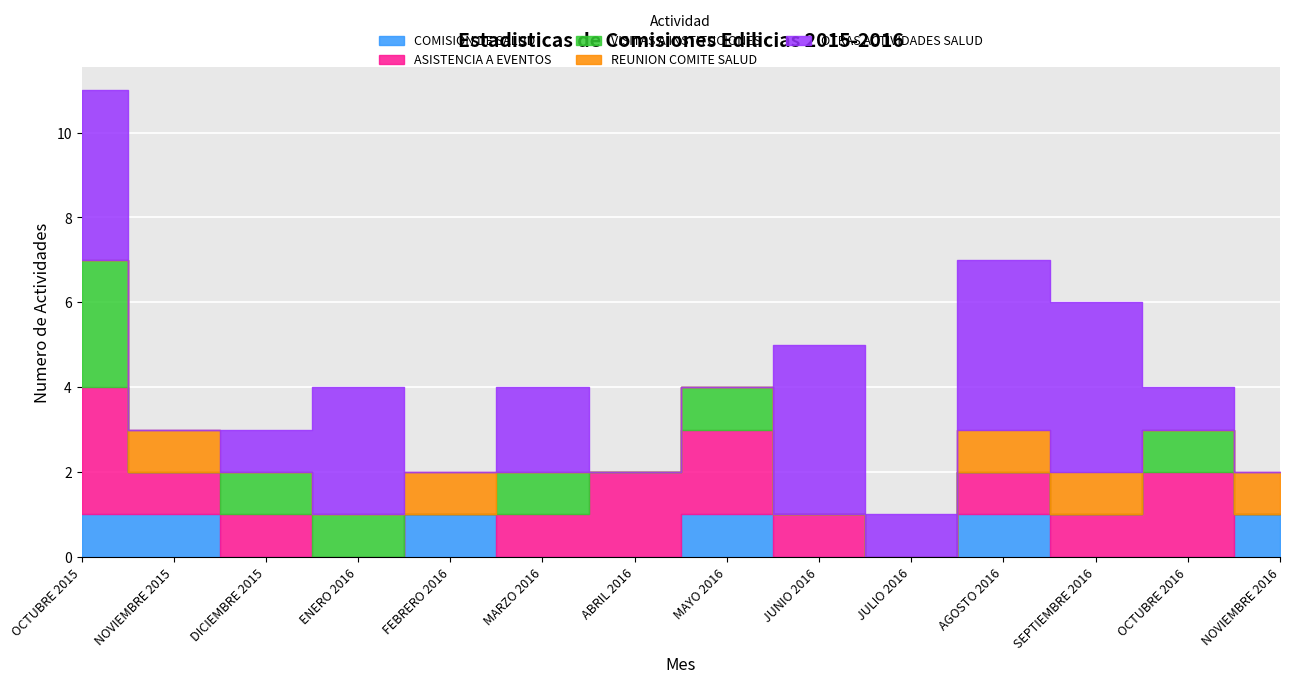

Reading left to right, transcribe all the data shown in this chart.

COMISION DE SALUD: OCTUBRE 2015=1	NOVIEMBRE 2015=1	DICIEMBRE 2015=0	ENERO 2016=0	FEBRERO 2016=1	MARZO 2016=0	ABRIL 2016=0	MAYO 2016=1	JUNIO 2016=0	JULIO 2016=0	AGOSTO 2016=1	SEPTIEMBRE 2016=0	OCTUBRE 2016=0	NOVIEMBRE 2016=1
ASISTENCIA A EVENTOS: OCTUBRE 2015=3	NOVIEMBRE 2015=1	DICIEMBRE 2015=1	ENERO 2016=0	FEBRERO 2016=0	MARZO 2016=1	ABRIL 2016=2	MAYO 2016=2	JUNIO 2016=1	JULIO 2016=0	AGOSTO 2016=1	SEPTIEMBRE 2016=1	OCTUBRE 2016=2	NOVIEMBRE 2016=0
VISITAS A INSTITUCIONES: OCTUBRE 2015=3	NOVIEMBRE 2015=0	DICIEMBRE 2015=1	ENERO 2016=1	FEBRERO 2016=0	MARZO 2016=1	ABRIL 2016=0	MAYO 2016=1	JUNIO 2016=0	JULIO 2016=0	AGOSTO 2016=0	SEPTIEMBRE 2016=0	OCTUBRE 2016=1	NOVIEMBRE 2016=0
REUNION COMITE SALUD: OCTUBRE 2015=0	NOVIEMBRE 2015=1	DICIEMBRE 2015=0	ENERO 2016=0	FEBRERO 2016=1	MARZO 2016=0	ABRIL 2016=0	MAYO 2016=0	JUNIO 2016=0	JULIO 2016=0	AGOSTO 2016=1	SEPTIEMBRE 2016=1	OCTUBRE 2016=0	NOVIEMBRE 2016=1
OTRAS ACTIVIDADES SALUD: OCTUBRE 2015=4	NOVIEMBRE 2015=0	DICIEMBRE 2015=1	ENERO 2016=3	FEBRERO 2016=0	MARZO 2016=2	ABRIL 2016=0	MAYO 2016=0	JUNIO 2016=4	JULIO 2016=1	AGOSTO 2016=4	SEPTIEMBRE 2016=4	OCTUBRE 2016=1	NOVIEMBRE 2016=0